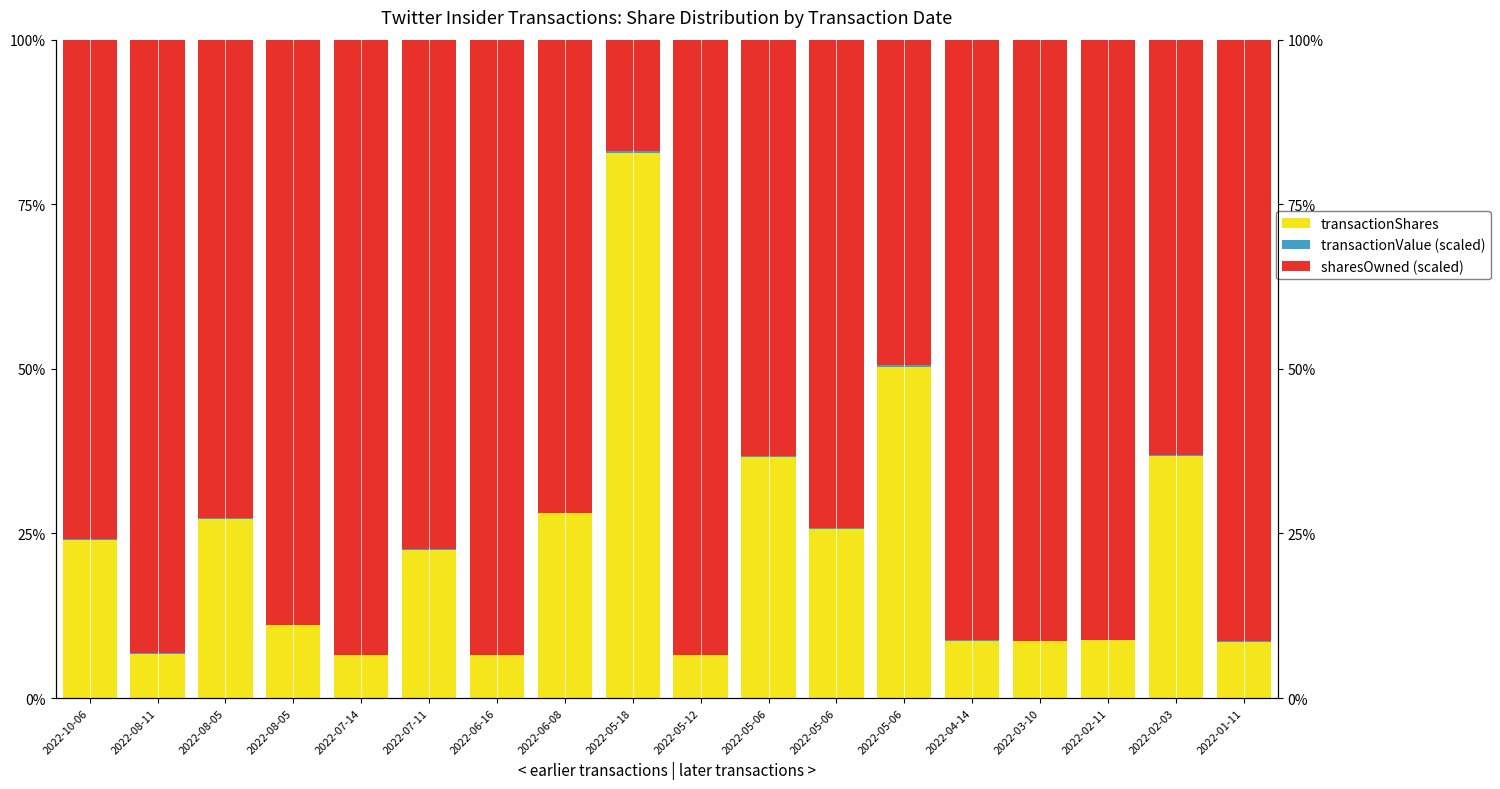

Rank the series by their average value, from lowest to highest.

transactionValue (scaled), transactionShares, sharesOwned (scaled)